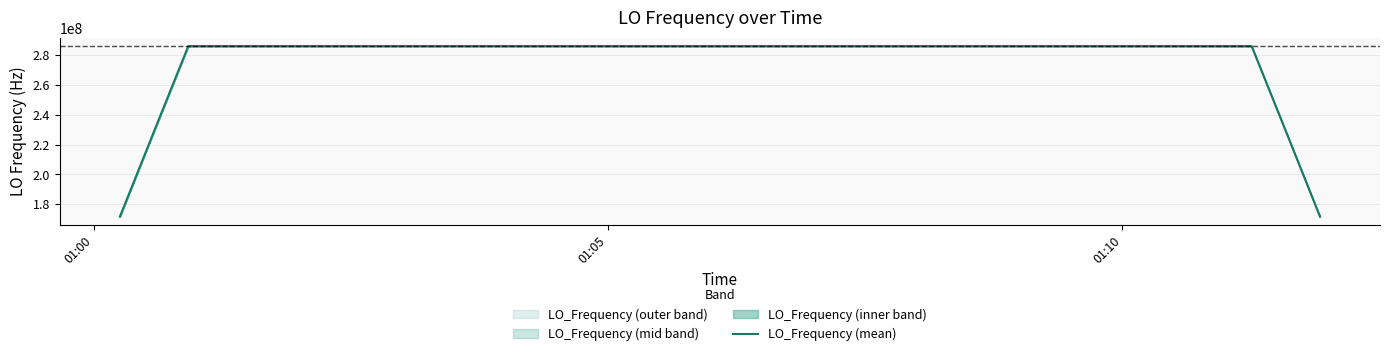

What is the highest value of the LO_Frequency (mean) series?

286047003.3